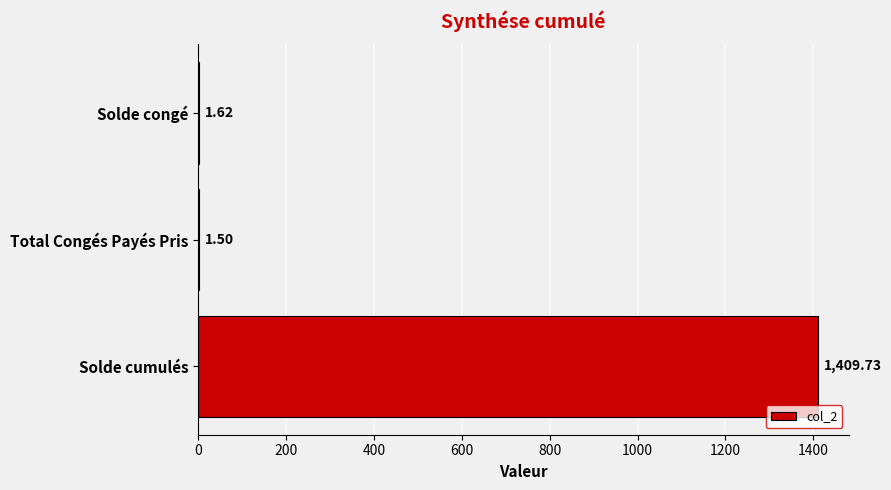

What is the sum of the values at Solde congé and Solde cumulés?

1411.3